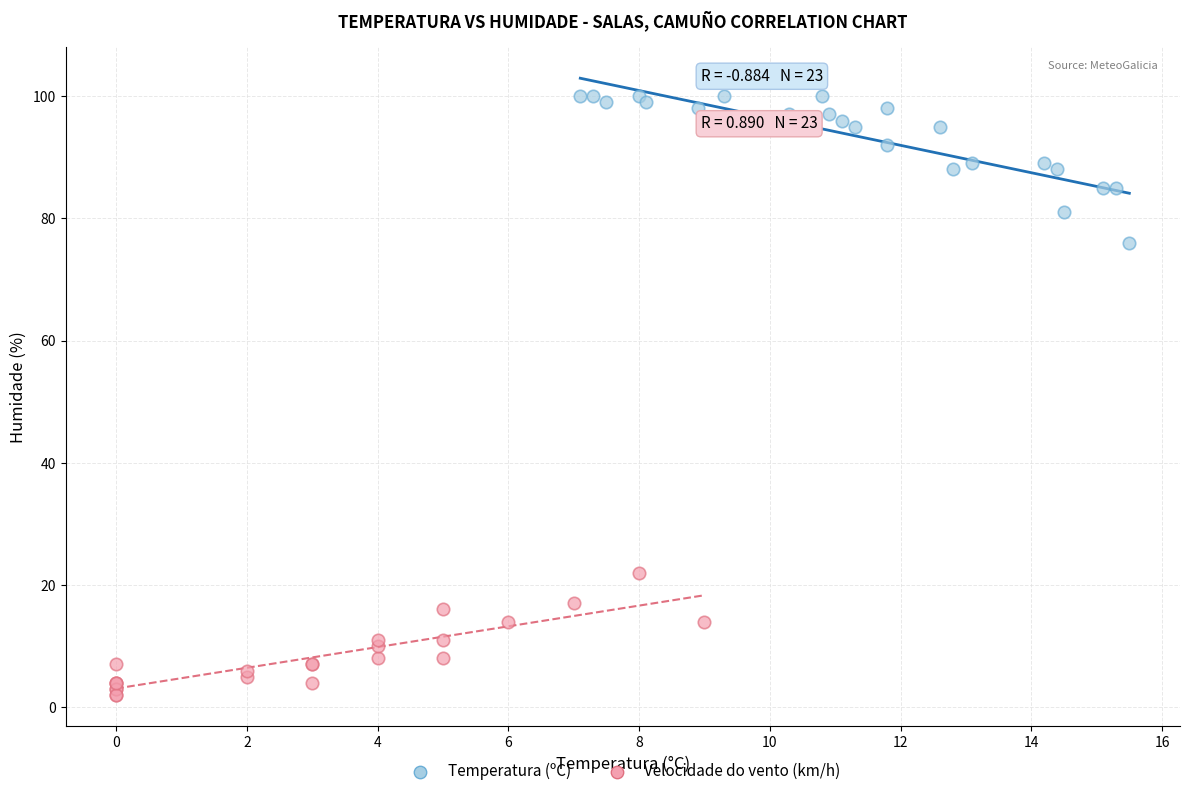

Which series contains the highest Y value?

Temperatura (ºC)